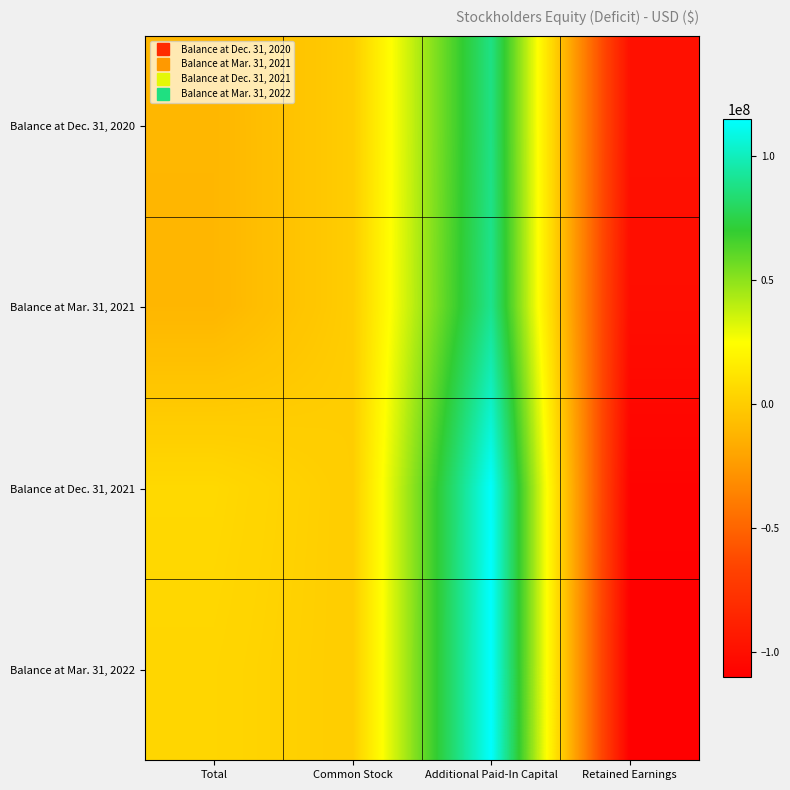

What is the spread (max minus min) of values at Retained Earnings?

11191686